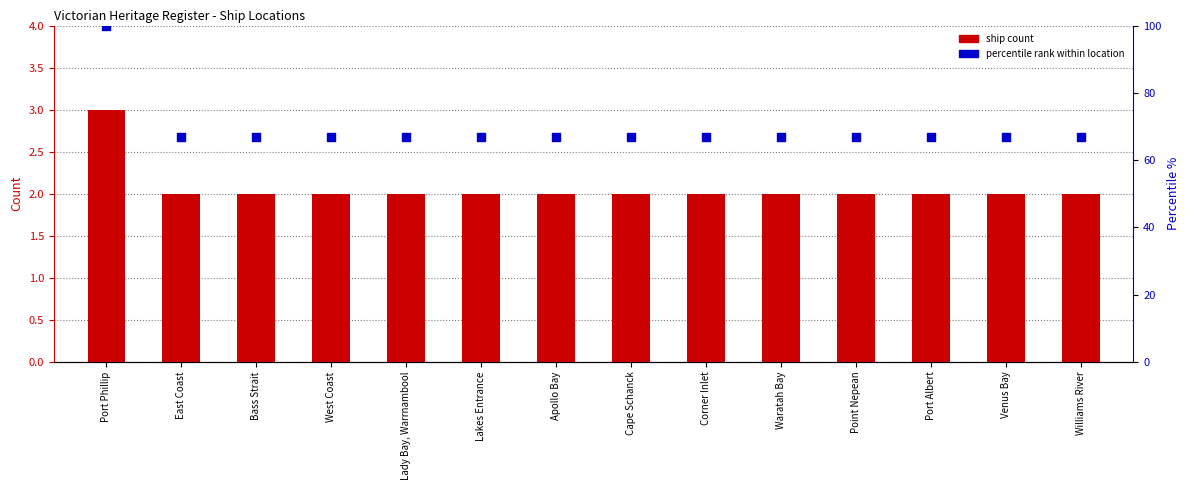

Which series has the largest total across all categories?

percentile rank within location